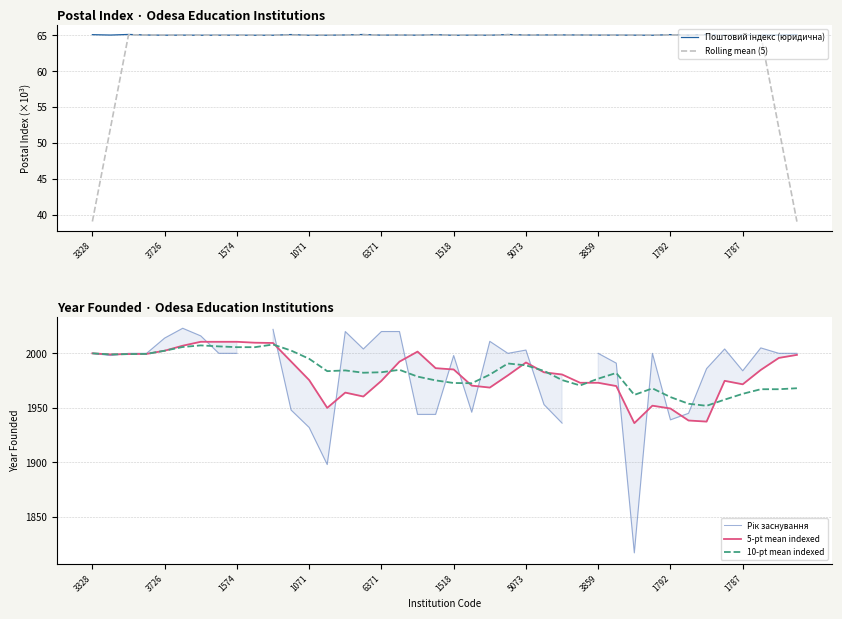

What is the value of the 10-pt mean indexed point at the 39th from the left?

1967.1